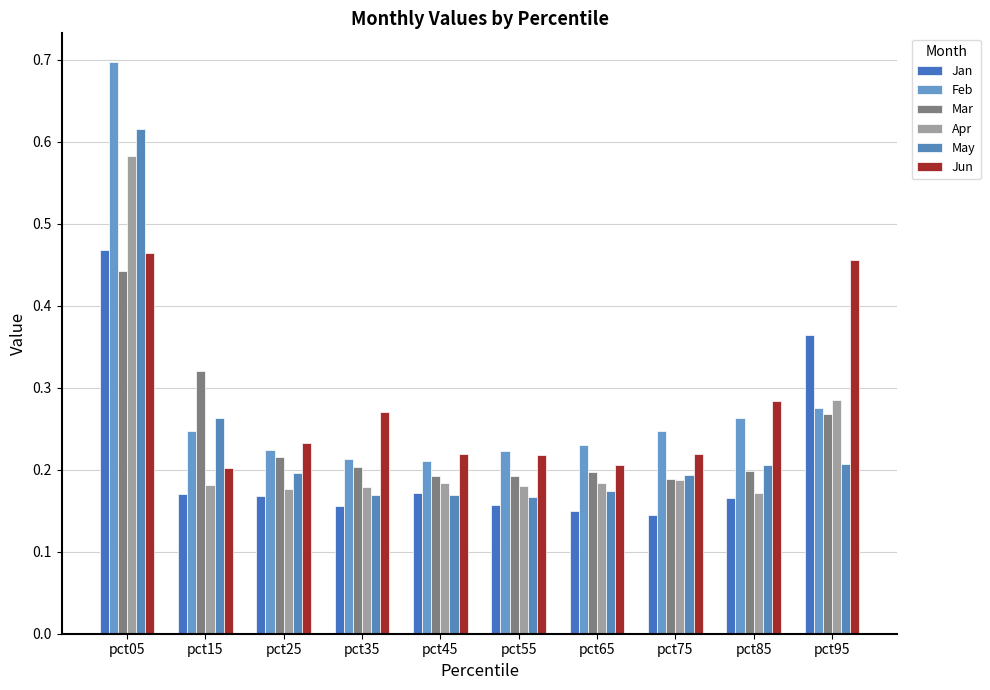

Is it true that Jun equals 0.1 at pct55?

False